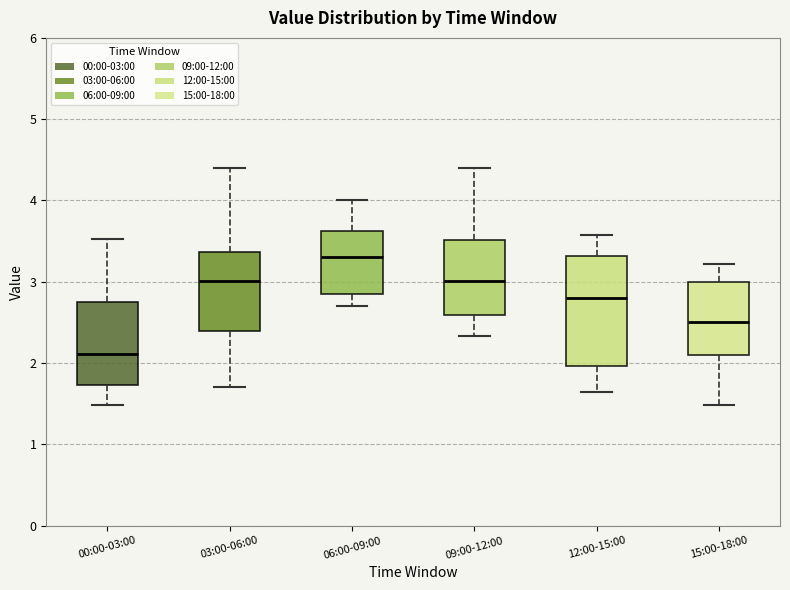

Where does the upper whisker of the box for 06:00-09:00 end on the y-axis? The values are not printed on the chart, so give them approximately, as read against the axis.

4.0